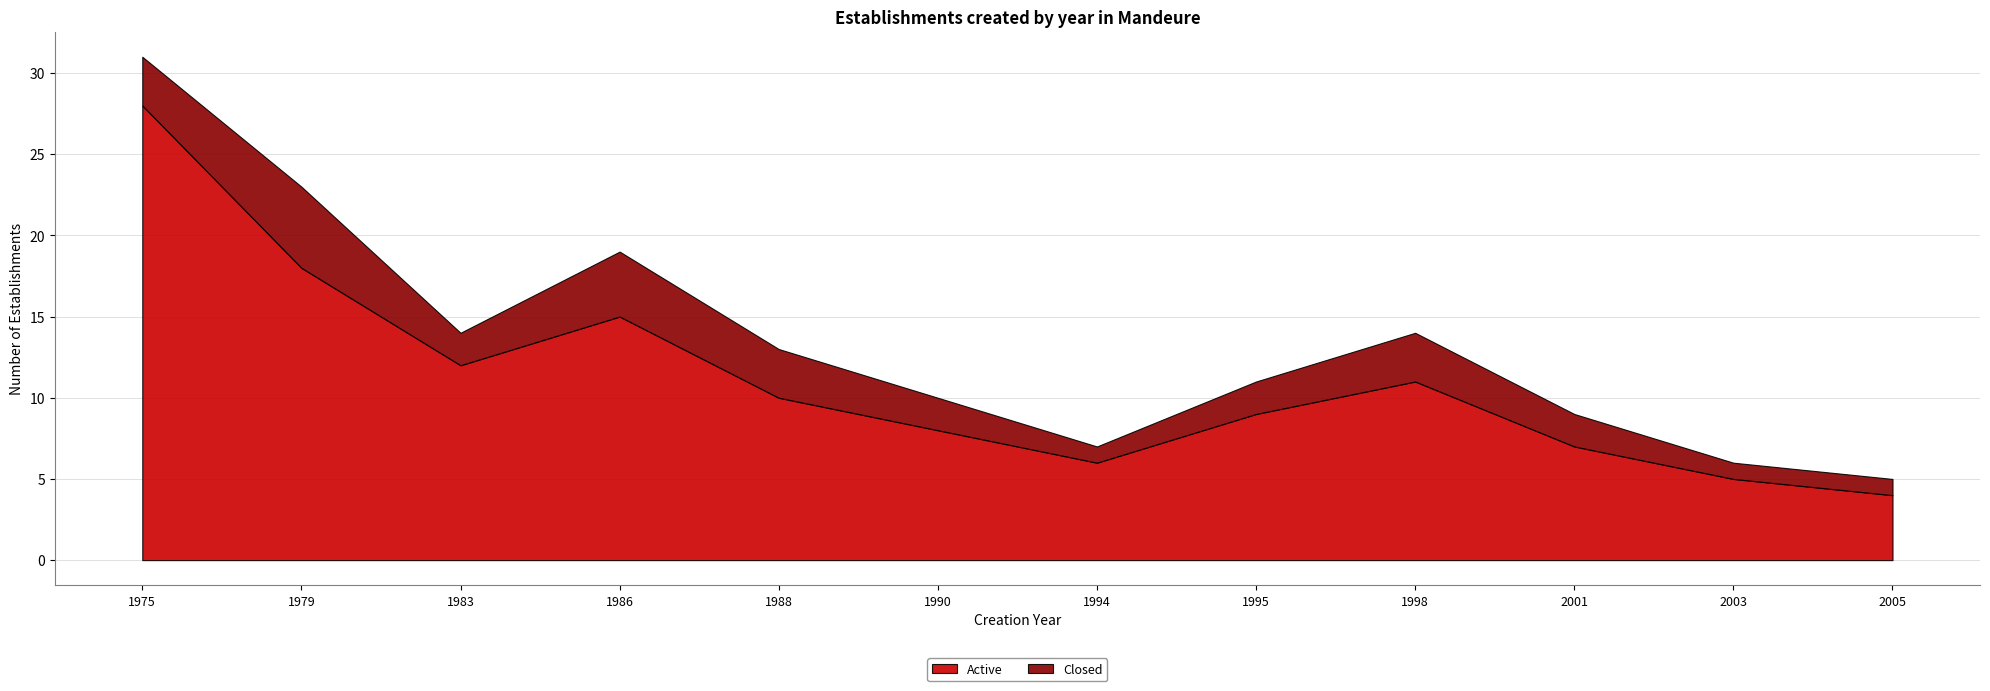

List the series in order of their overall mean, lowest first.

Closed, Active